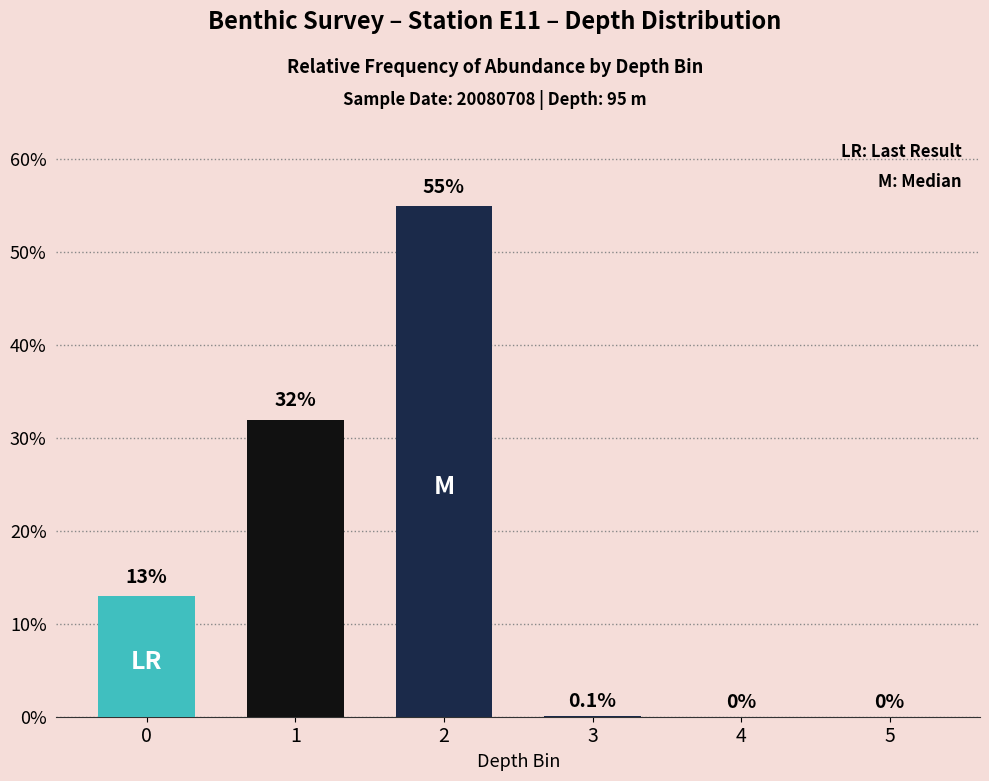

Does the chart contain stacked bars?

No